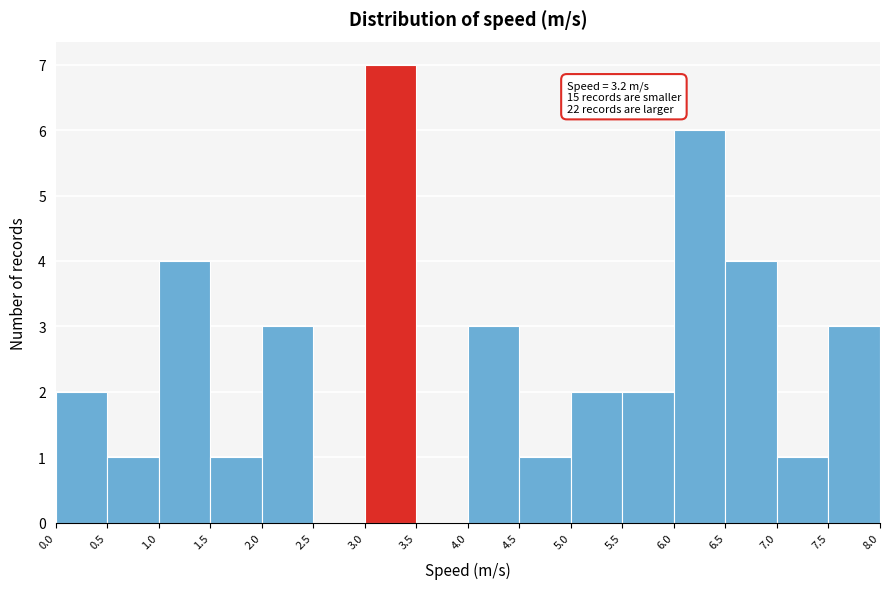

Over which range of the x-axis is the bar tallest?

3.0 to 3.5